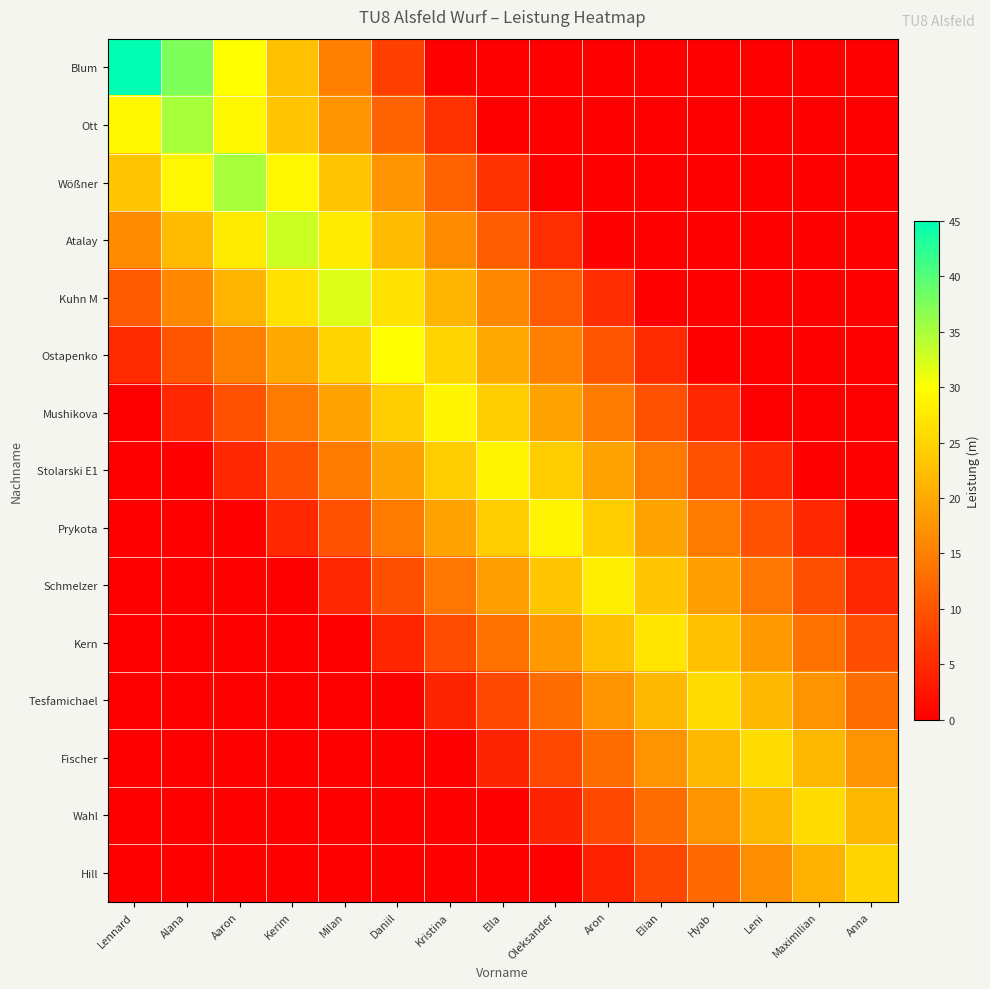

At how many categories does at least one series exceed 4?

15